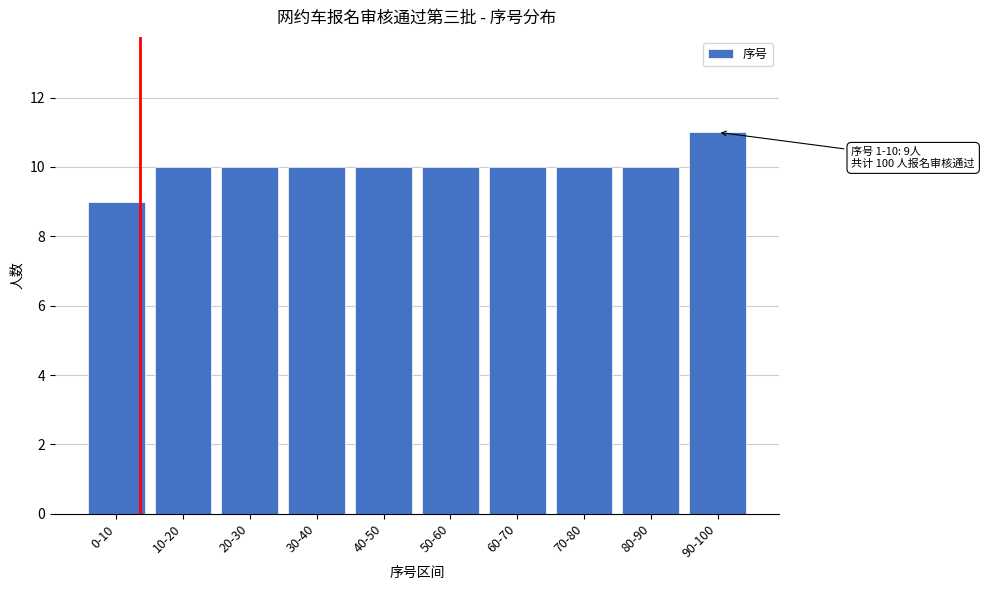

Reading left to right, extract all data points from this chart.

0-10=9	10-20=10	20-30=10	30-40=10	40-50=10	50-60=10	60-70=10	70-80=10	80-90=10	90-100=11